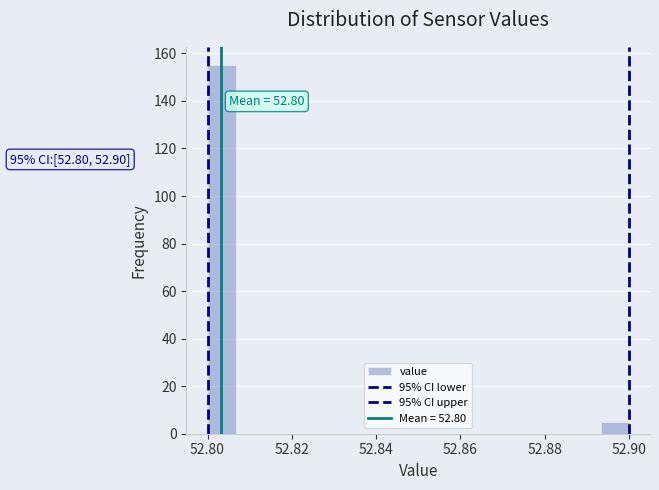

Around what value on the x-axis is the tallest bar? Give the approximate position of its centre, as read against the axis.

52.804